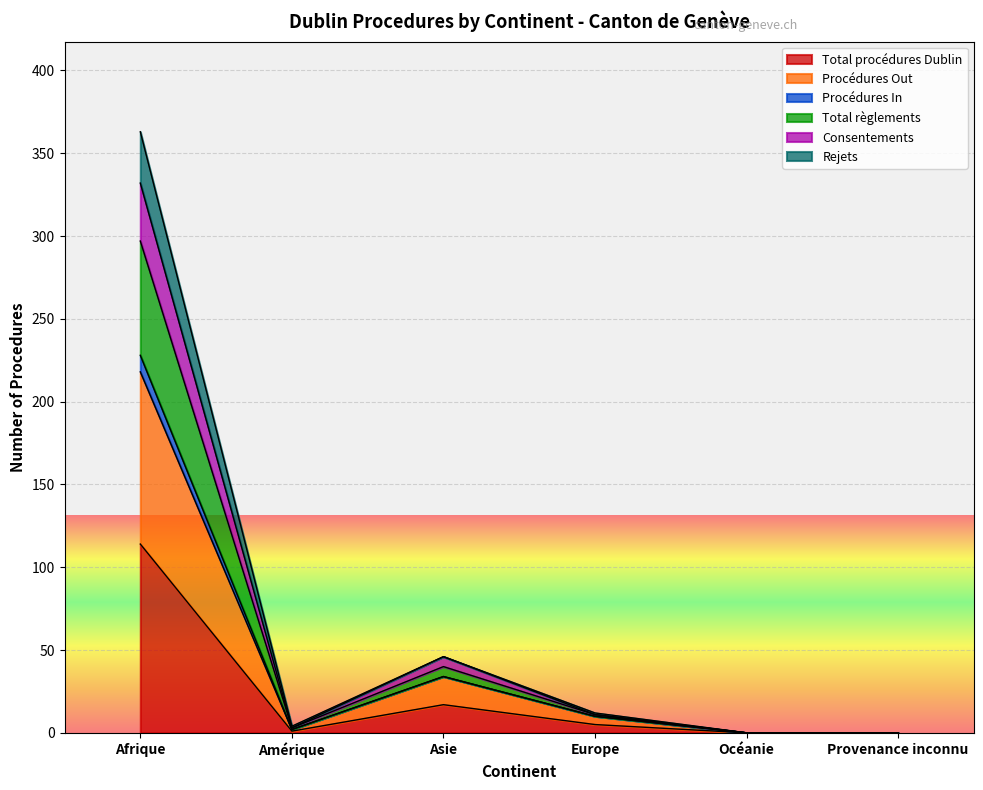

What is the maximum value for Total procédures Dublin?

114